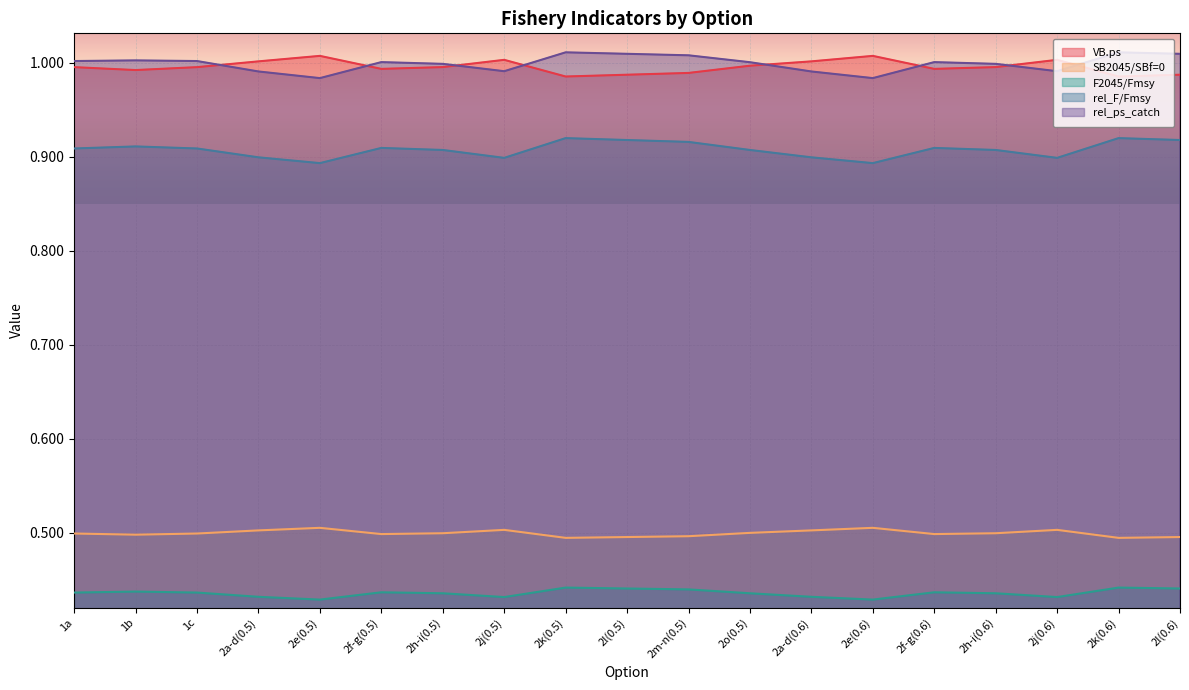

Which has a higher value, 2f-g(0.6) or 2l(0.5)?

2f-g(0.6)